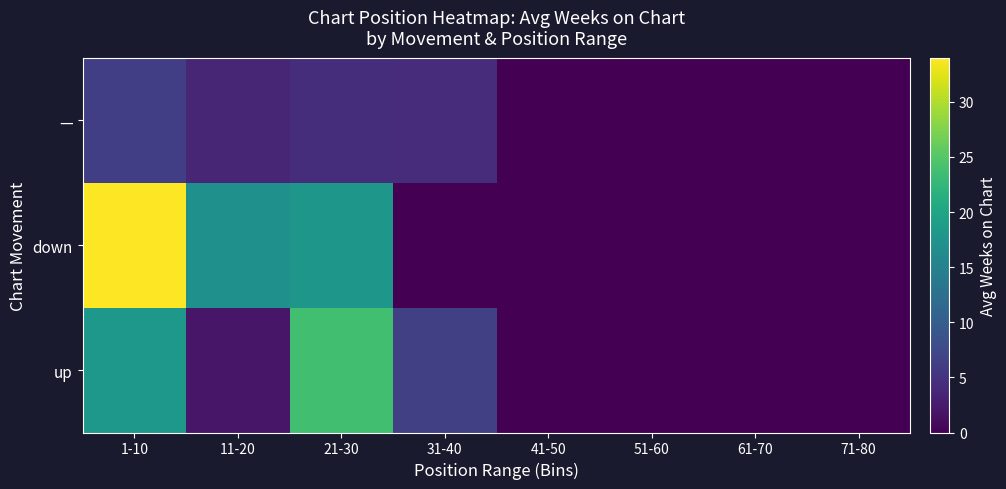

What is the total value across all series at 21-30?

46.2